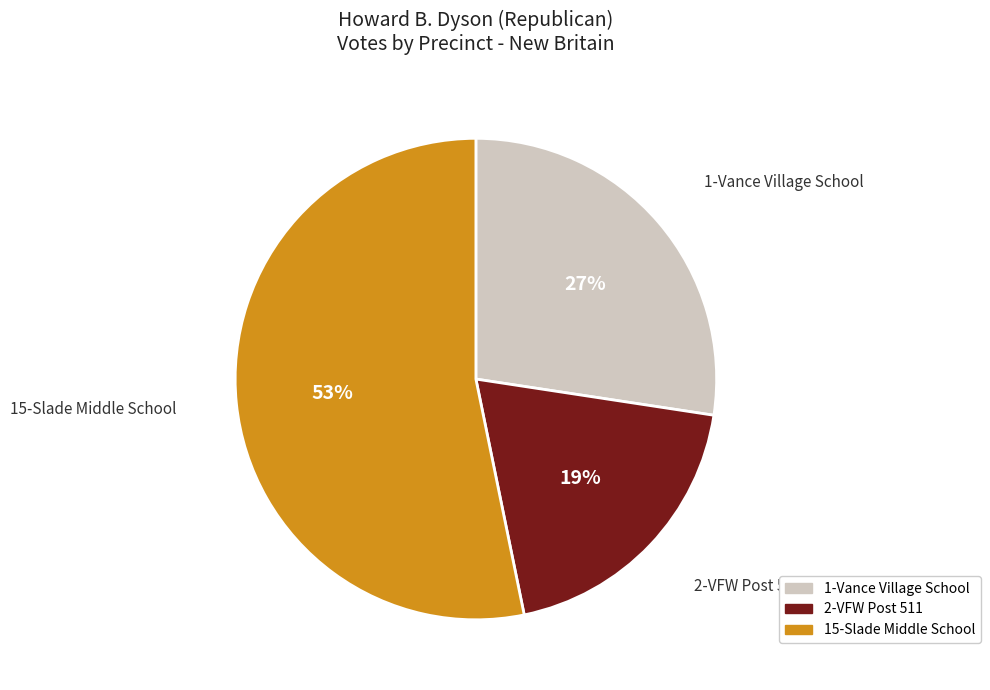

To the nearest percent, what is the difference between the 15-Slade Middle School and 1-Vance Village School slice percentages?

26%